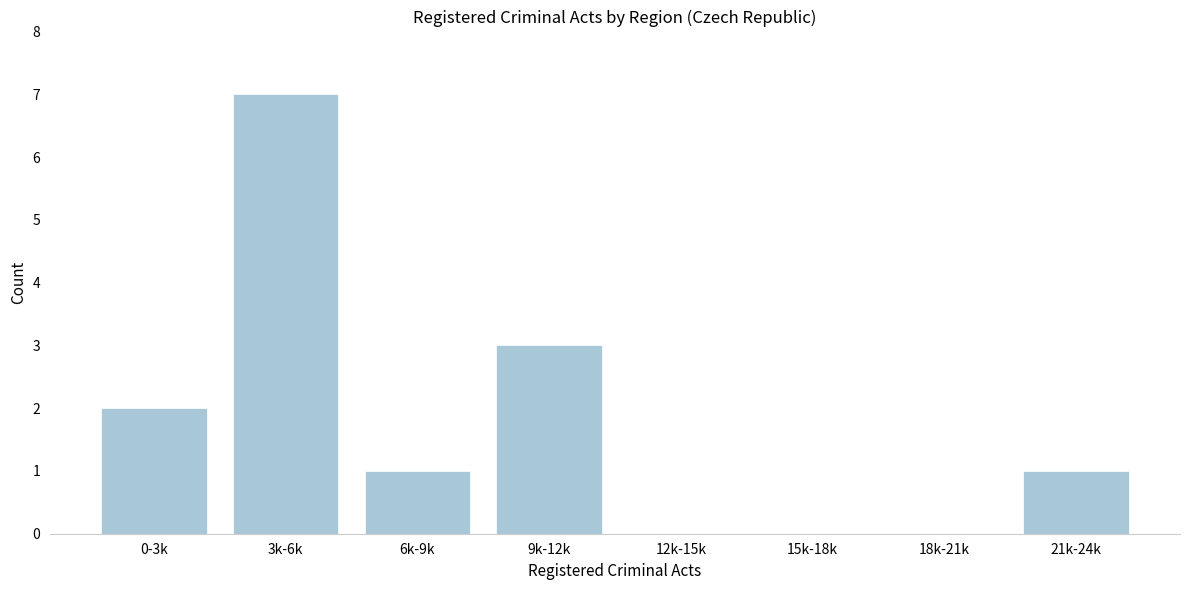

Reading left to right, extract all data points from this chart.

0-3k=2	3k-6k=7	6k-9k=1	9k-12k=3	12k-15k=0	15k-18k=0	18k-21k=0	21k-24k=1